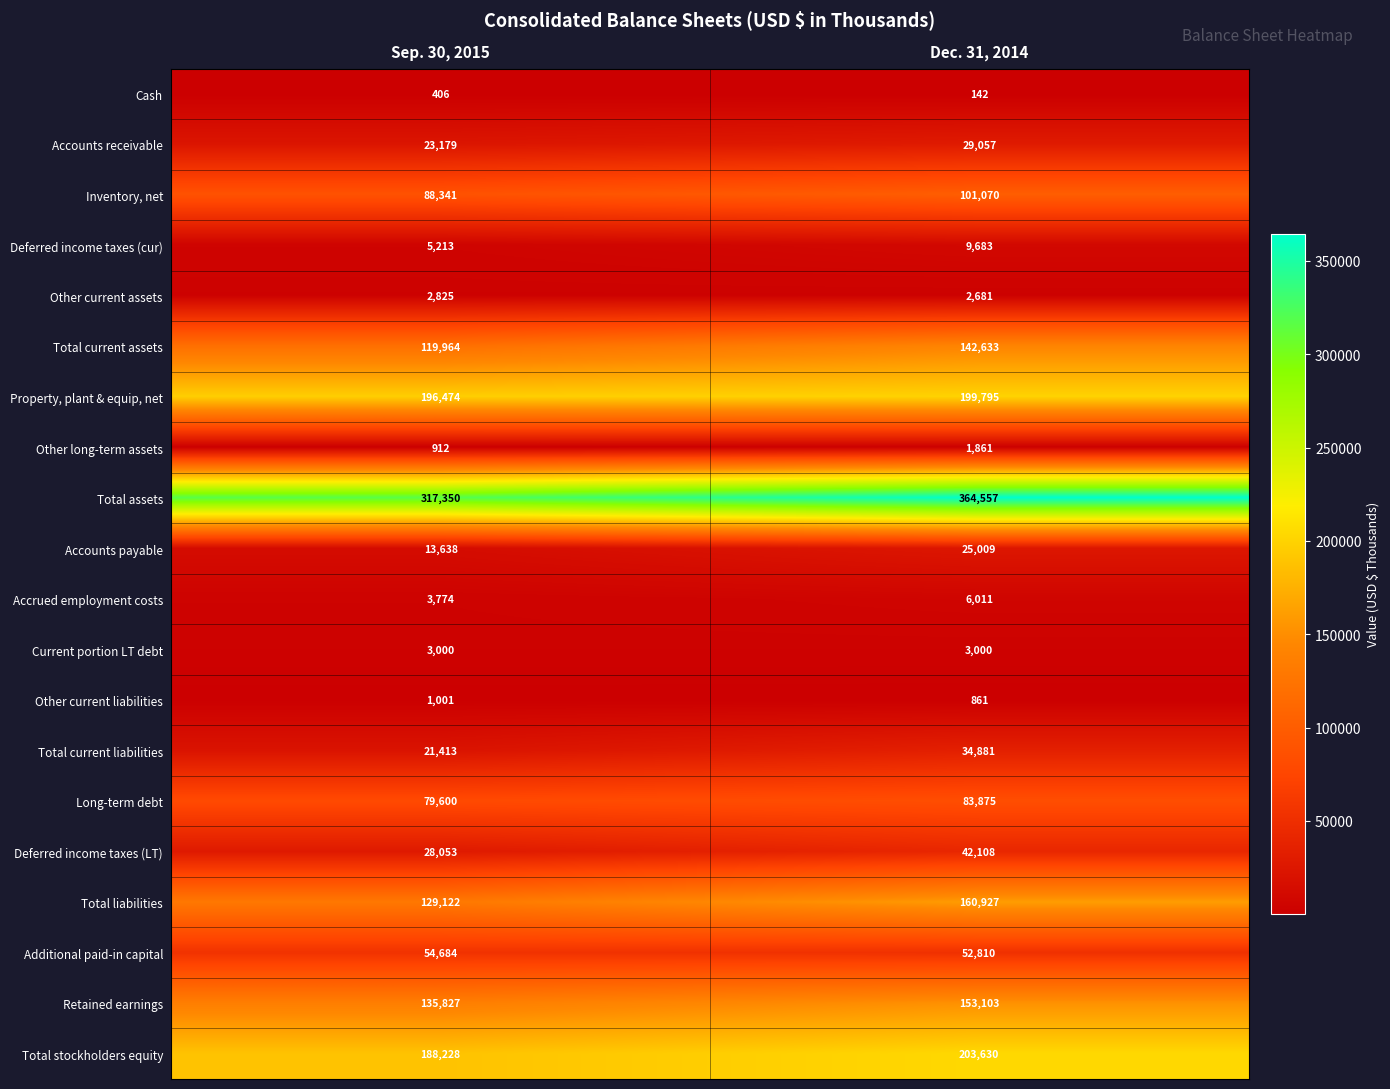

What is the sum of all Additional paid-in capital values?

107494